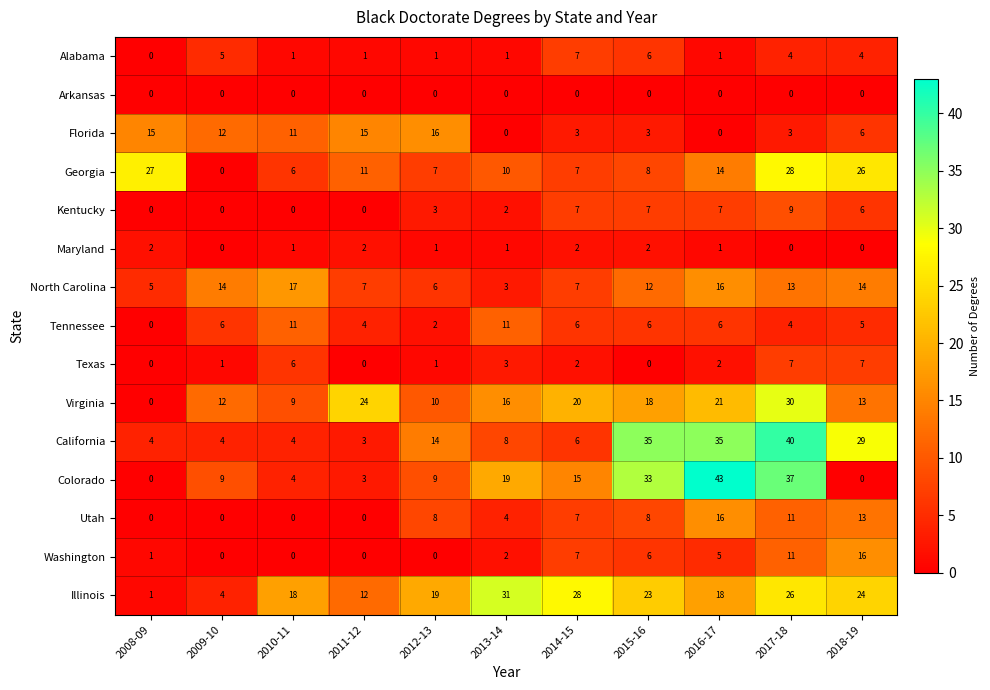

Which category has the lowest value in the Alabama series?

2008-09